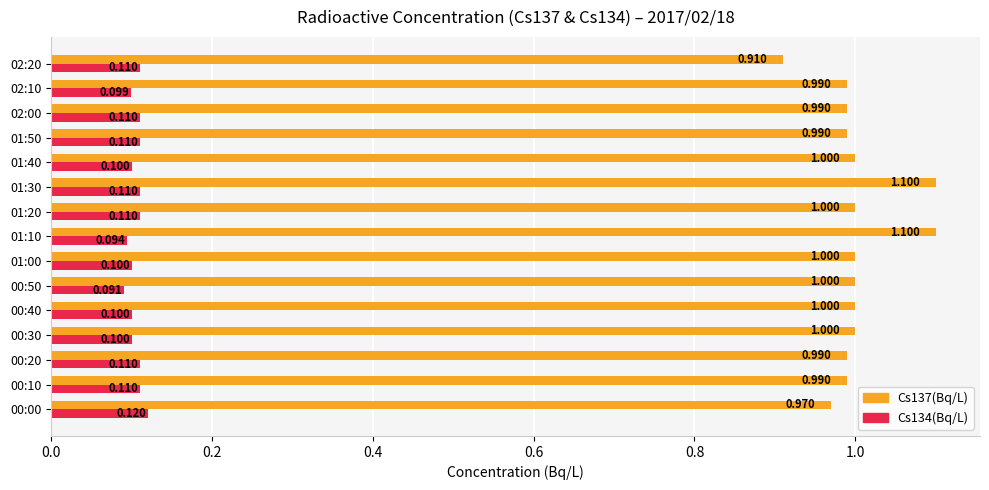

Is the value of Cs134(Bq/L) at 01:10 greater than the value of Cs137(Bq/L) at 00:00?

No